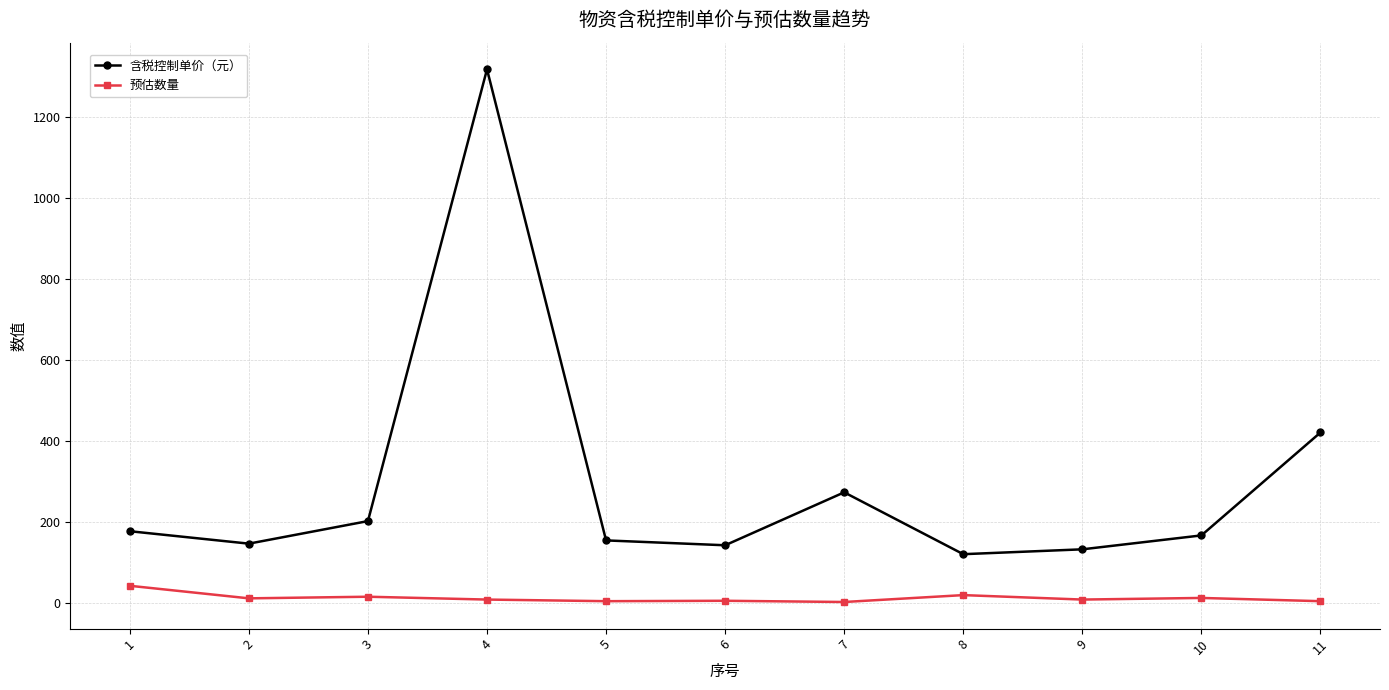

What is the value of the 预估数量 point at the 1st from the left?

42.0